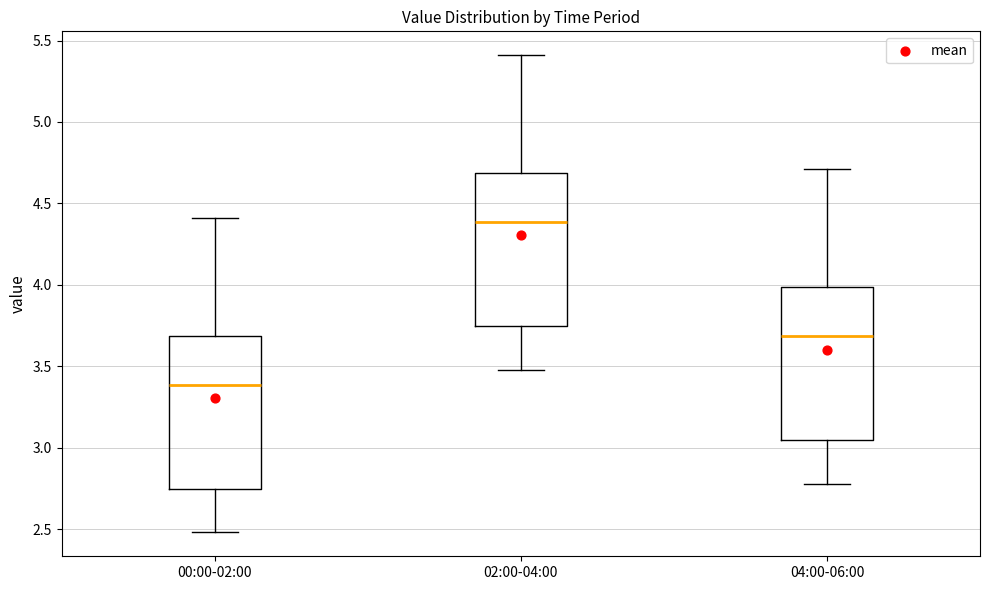

Reading left to right, read every box against the y-axis: the position of its median line, the range the box covers, and the ends of its whiskers. The values are not printed on the chart, so give them approximately, as read against the axis.

00:00-02:00: median 3.40, box 2.75 to 3.70, whiskers 2.50 to 4.40
02:00-04:00: median 4.40, box 3.75 to 4.70, whiskers 3.50 to 5.40
04:00-06:00: median 3.70, box 3.05 to 4.00, whiskers 2.80 to 4.70